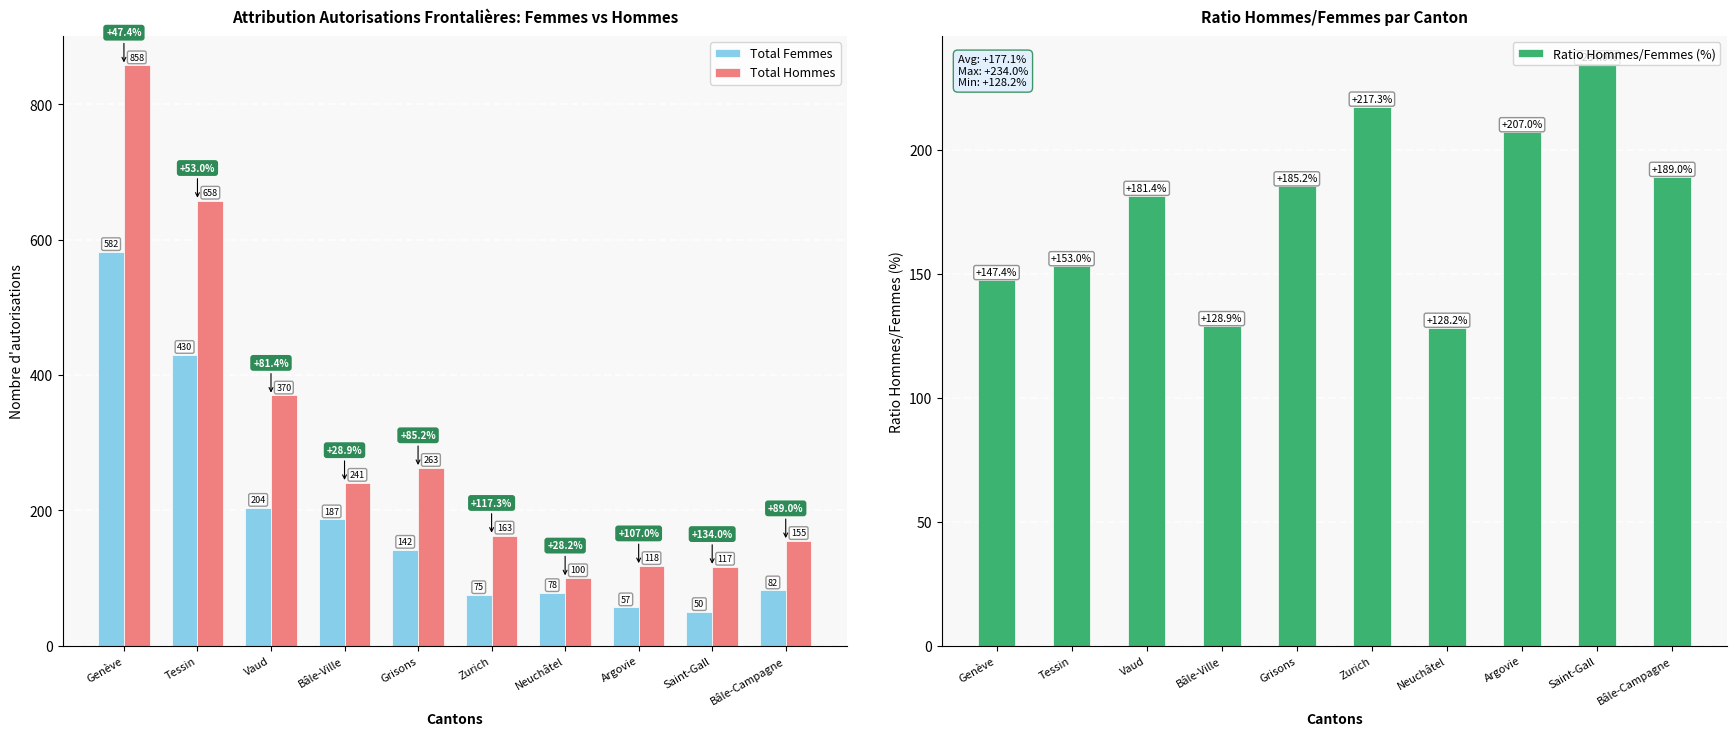

Which category has the highest value in the Ratio Hommes/Femmes (%) series?

Saint-Gall